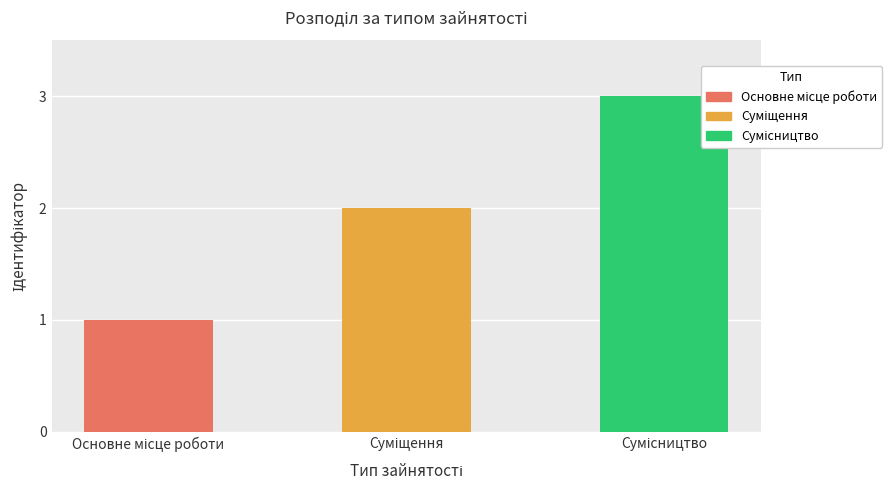

What is the sum of the values at Суміщення and Сумісництво?

5